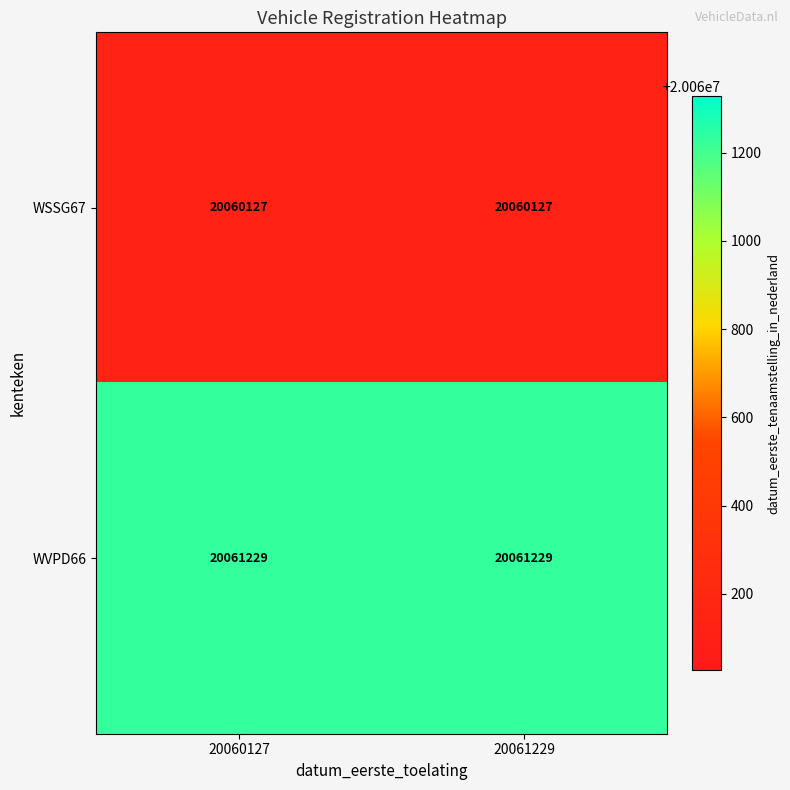

What is the approximate value of WVPD66 at 20061229?

20061229